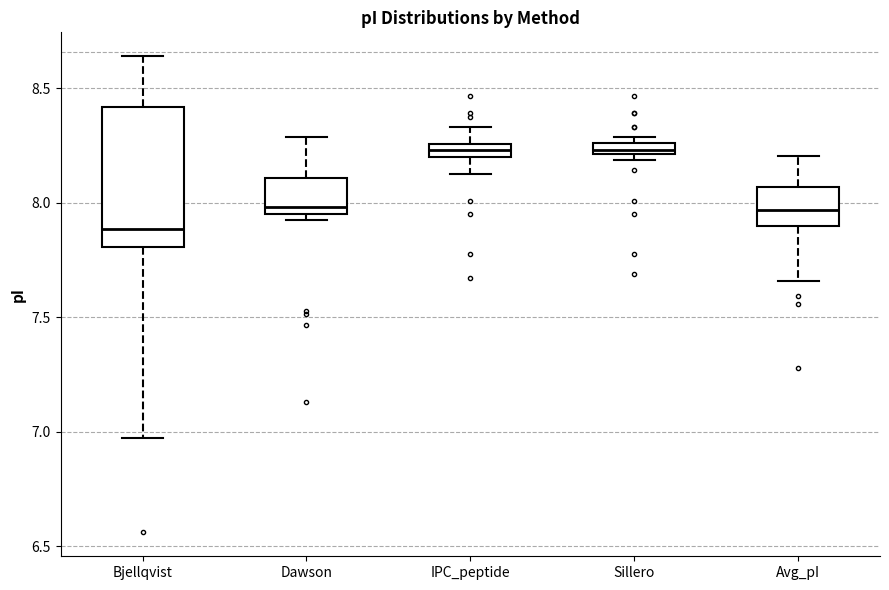

Where does the upper whisker of the box for Bjellqvist end on the y-axis? The values are not printed on the chart, so give them approximately, as read against the axis.

8.65